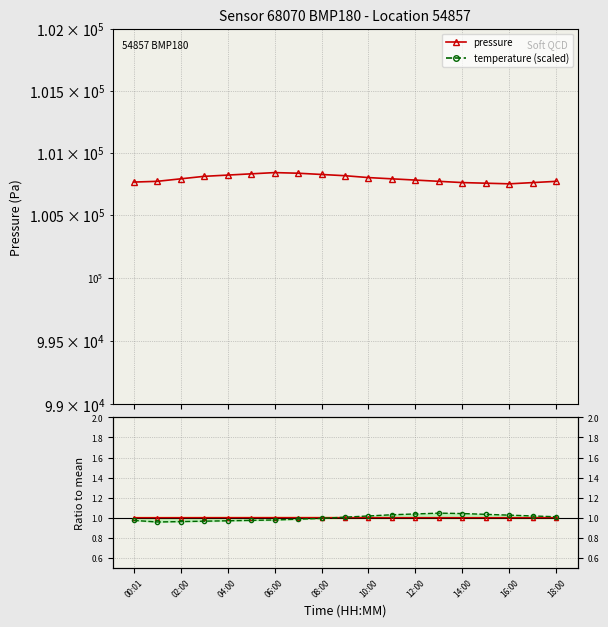

What is the value of the pressure point at the 1st from the left?

100764.0